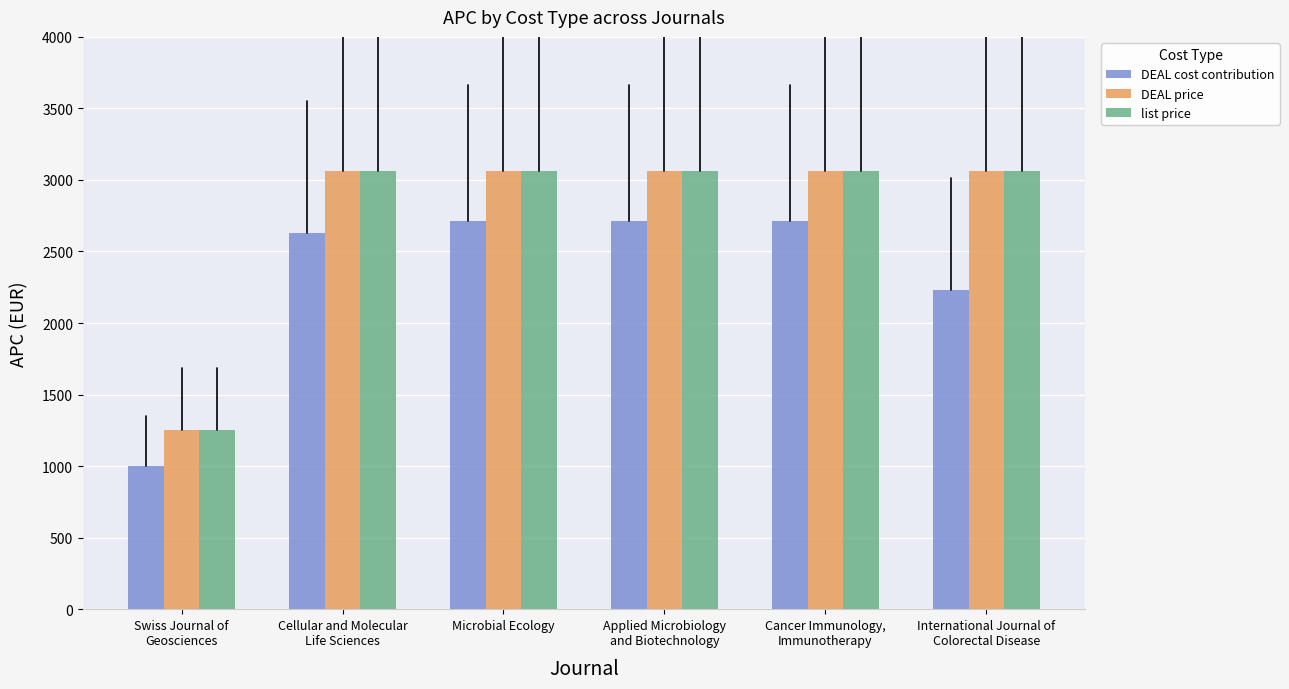

Count the number of categories in the chart.

6